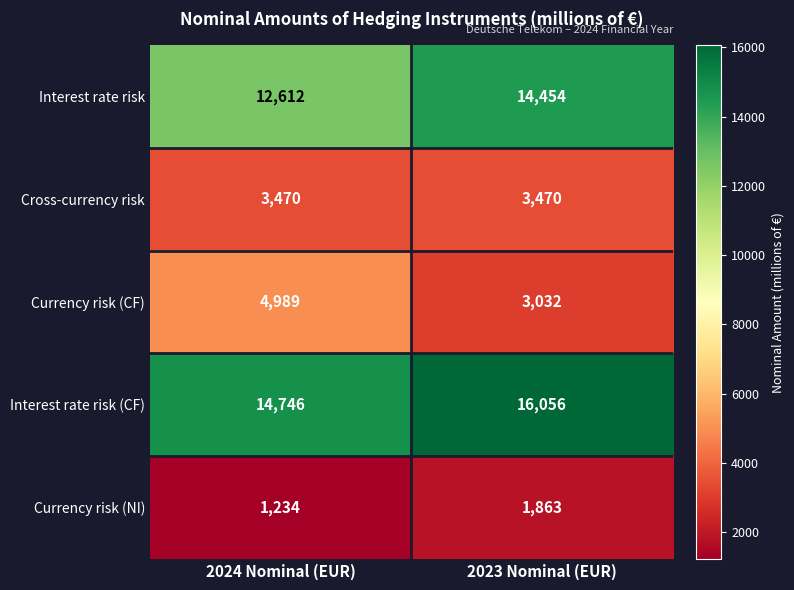

The value of Currency risk (CF) at 2023 Nominal (EUR) is 1331. True or false?

False